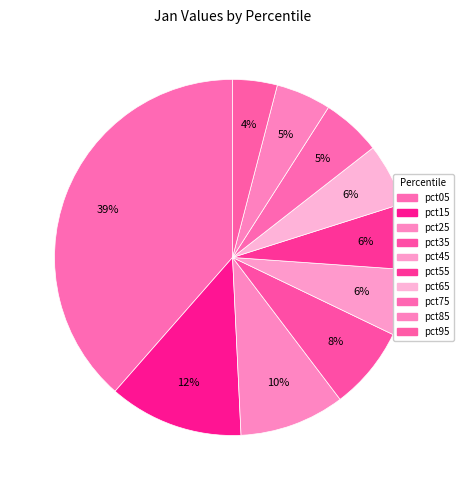

Rank the categories by value from highest to lowest.

pct05, pct15, pct25, pct35, pct45, pct55, pct65, pct75, pct85, pct95